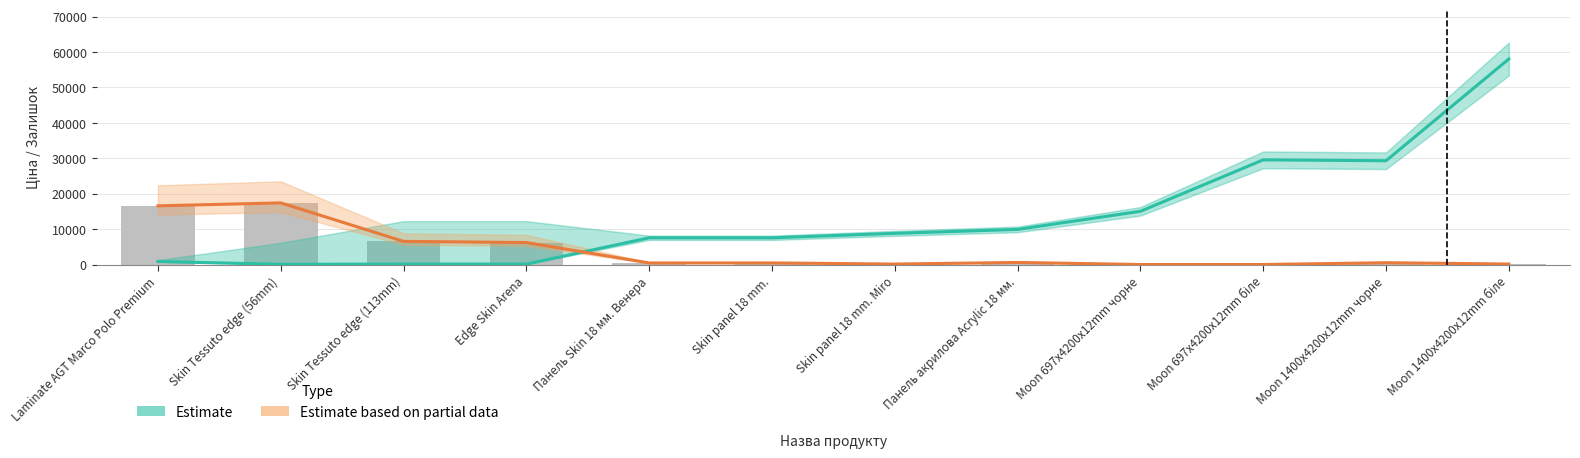

Reading left to right, extract all data points from this chart.

Ціна (Estimate): 842.8	56.7	113.3	113.3	7545.9	7545.9	8797.6	9908.5	15019.2	29548.9	29294.9	58037.0
Залишок (Estimate based on partial data): 16565.4	17399.8	6529.2	6202.1	439.8	451.1	124.0	586.4	0.0	0.0	507.4	135.3